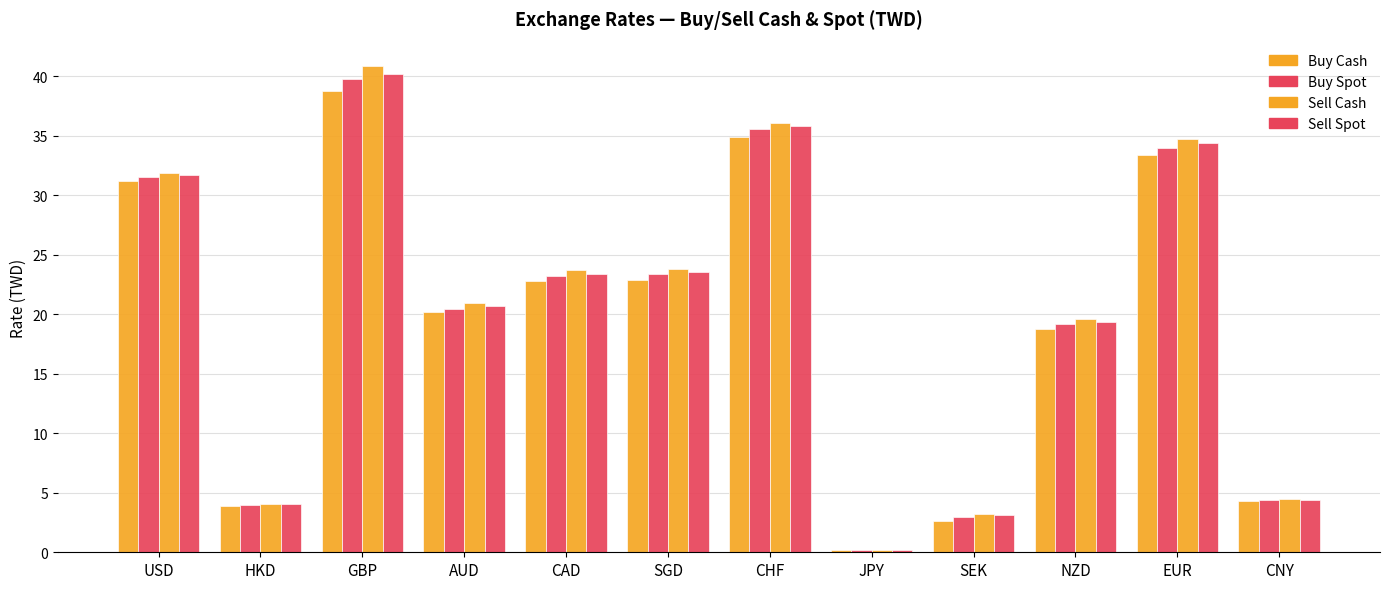

How many bars are there in total?

48